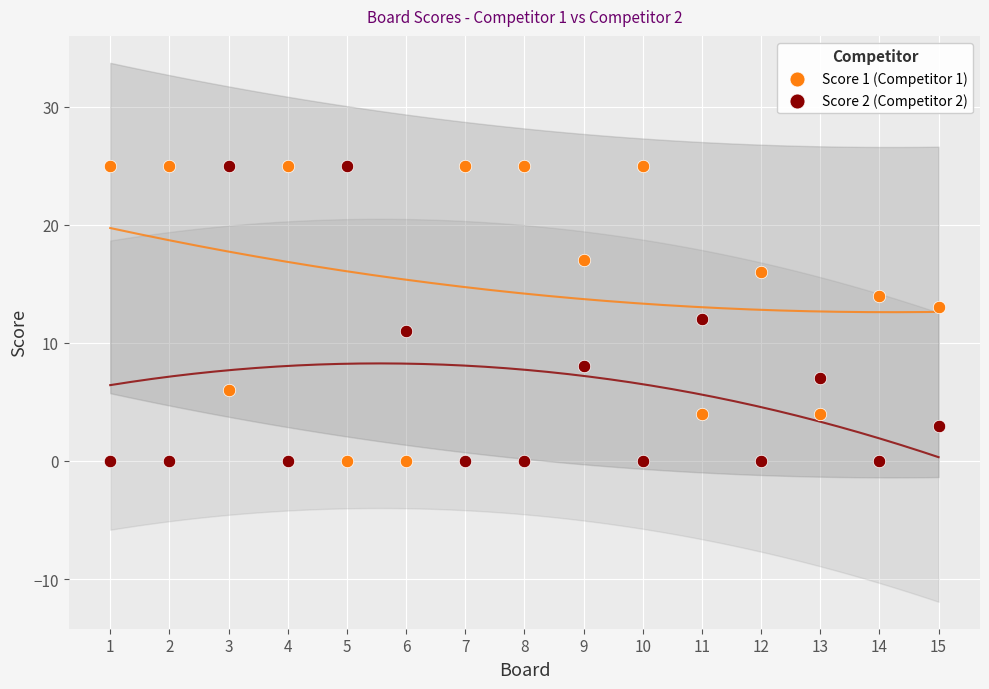

Across all data points, what is the range of X values (max minus min)?

14